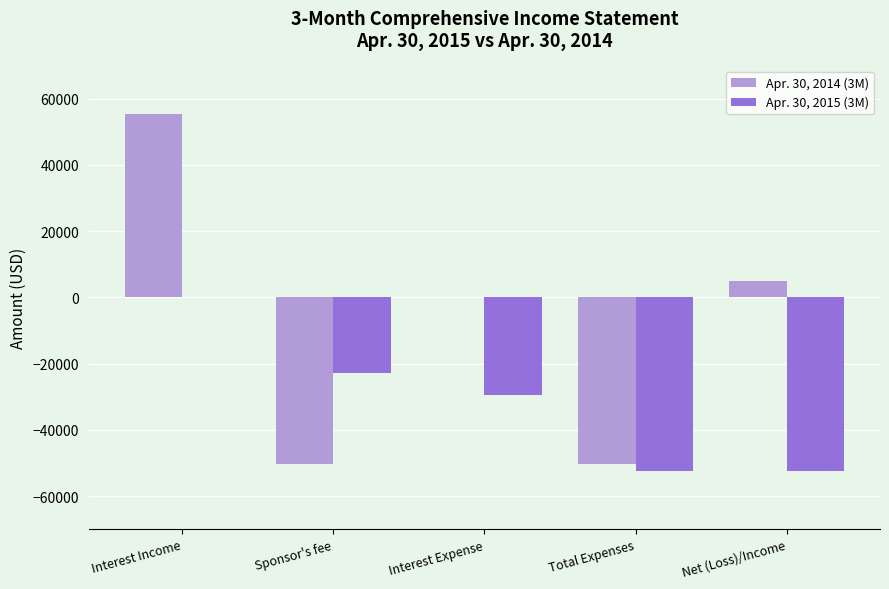

Which series has the widest spread of values?

Apr. 30, 2014 (3M)